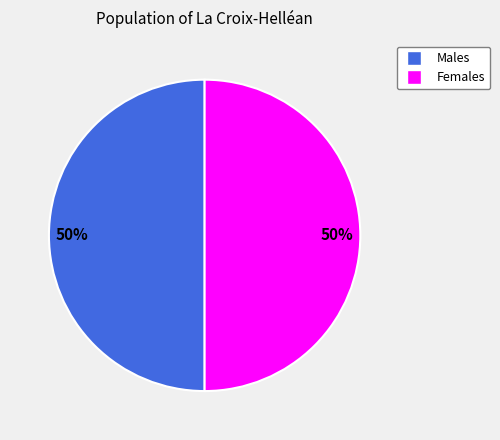

Count the number of slices in the pie.

2